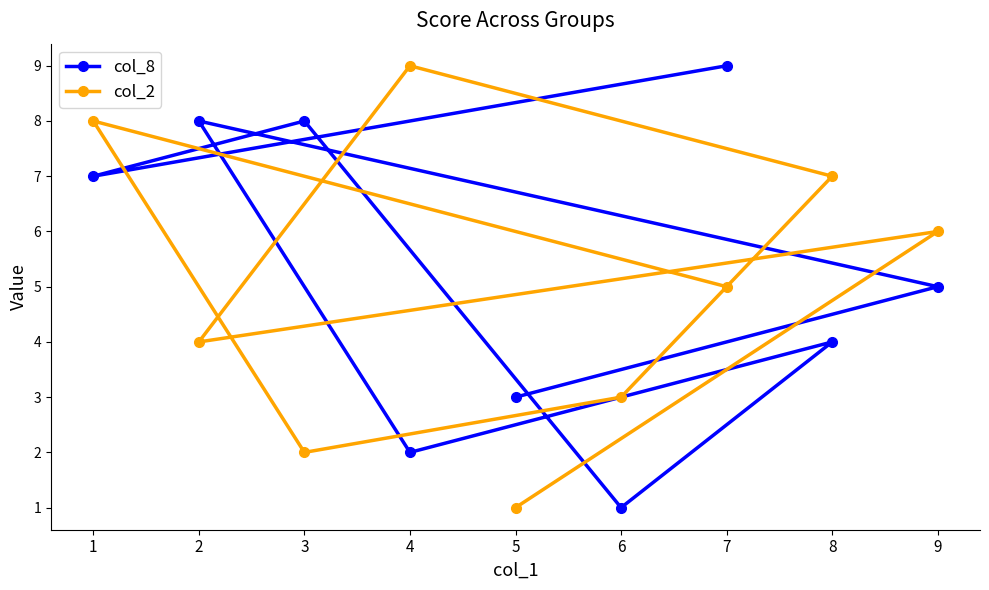

What is the label of the 3rd point from the right?

3